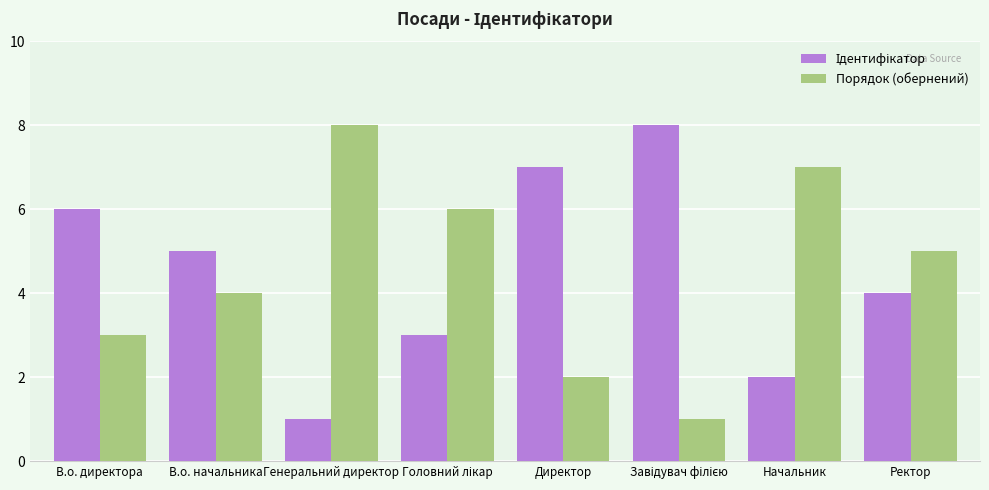

What is the sum of the Порядок (обернений) values at Ректор and В.о. начальника?

9